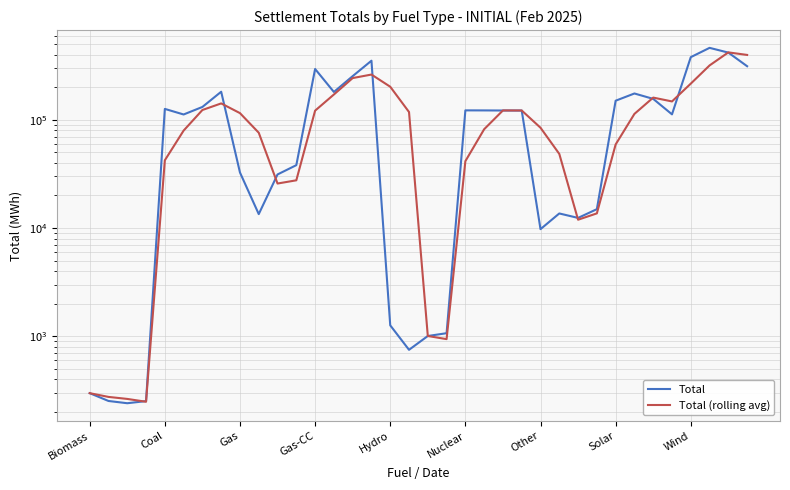

What are all the series names shown in the legend?

Total, Total (rolling avg)